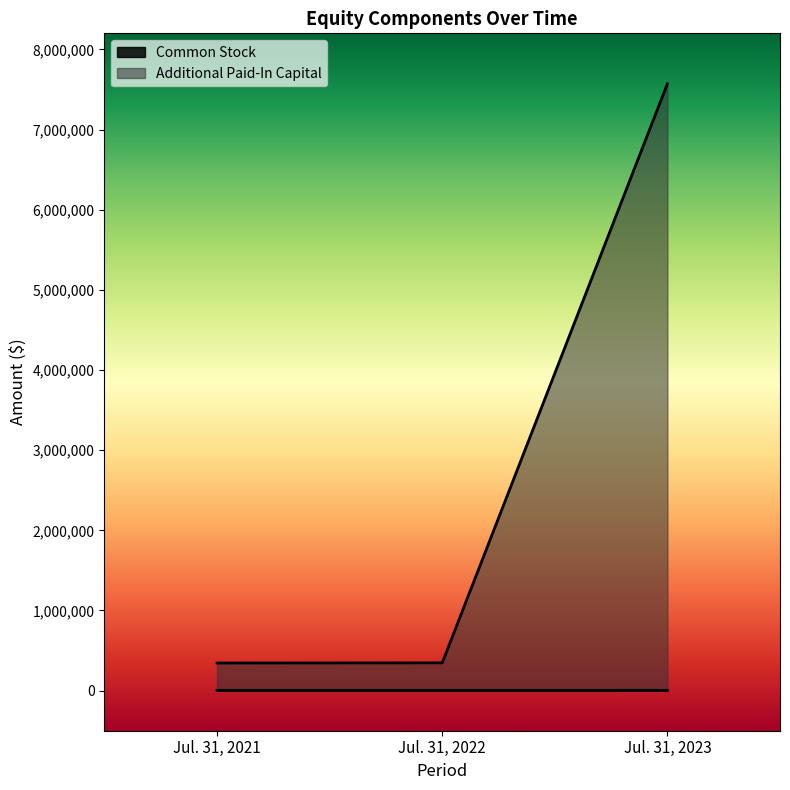

What is the lowest value of the Common Stock series?

3921